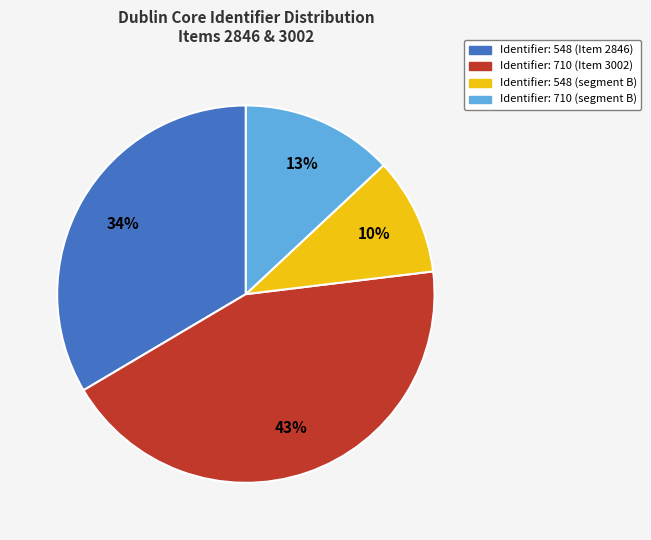

Is there any slice that represents more than half of the pie?

No